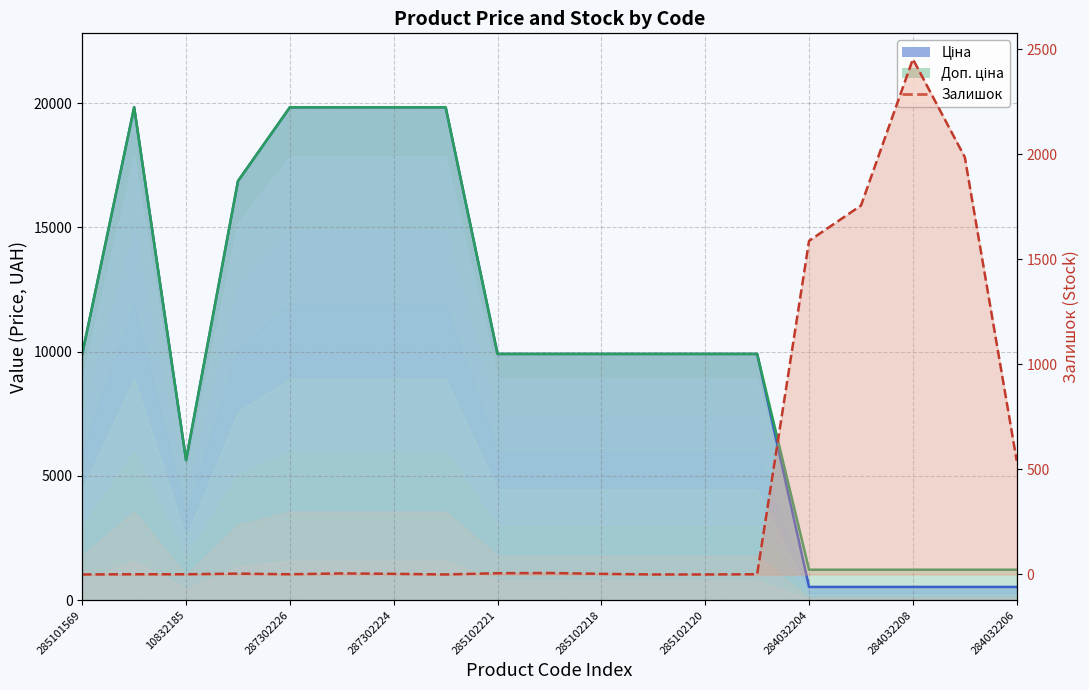

What is the change in value from 285102120 to 17?

+1983